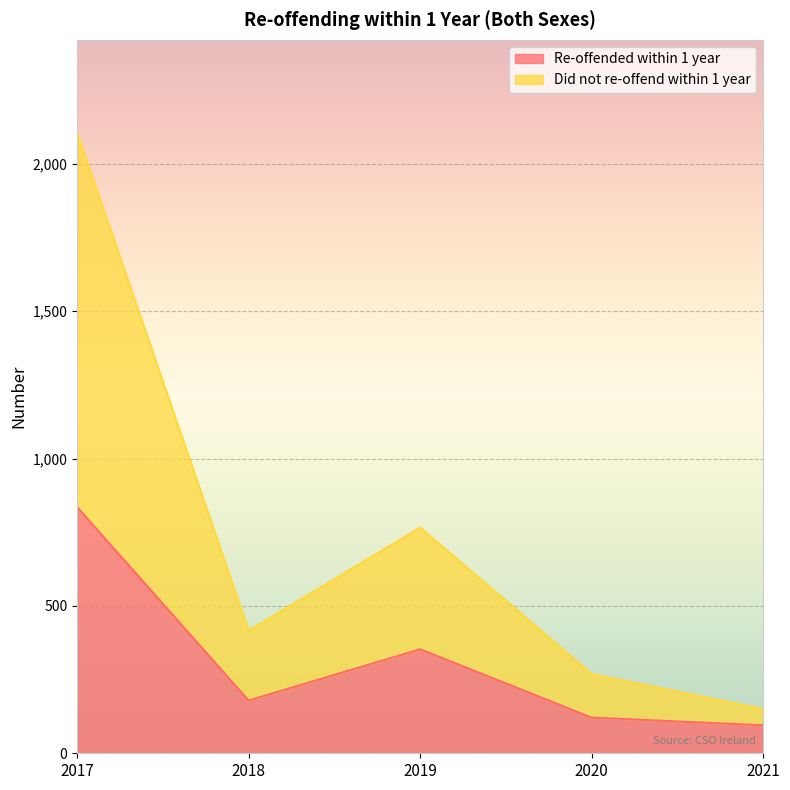

Does the chart display data point markers on the line(s)?

No